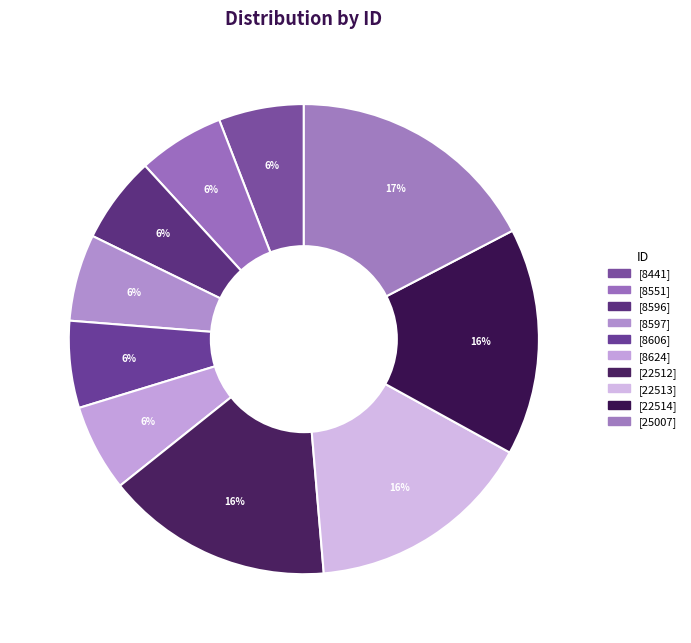

How many slices are in this pie chart?

10